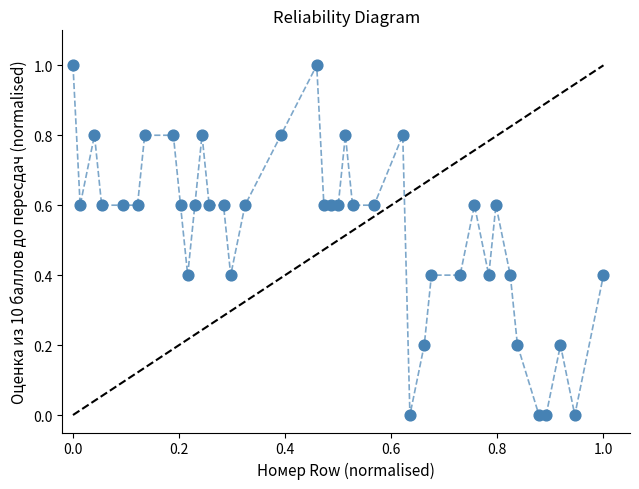

What is the range of Y values (max minus min)?

1.0